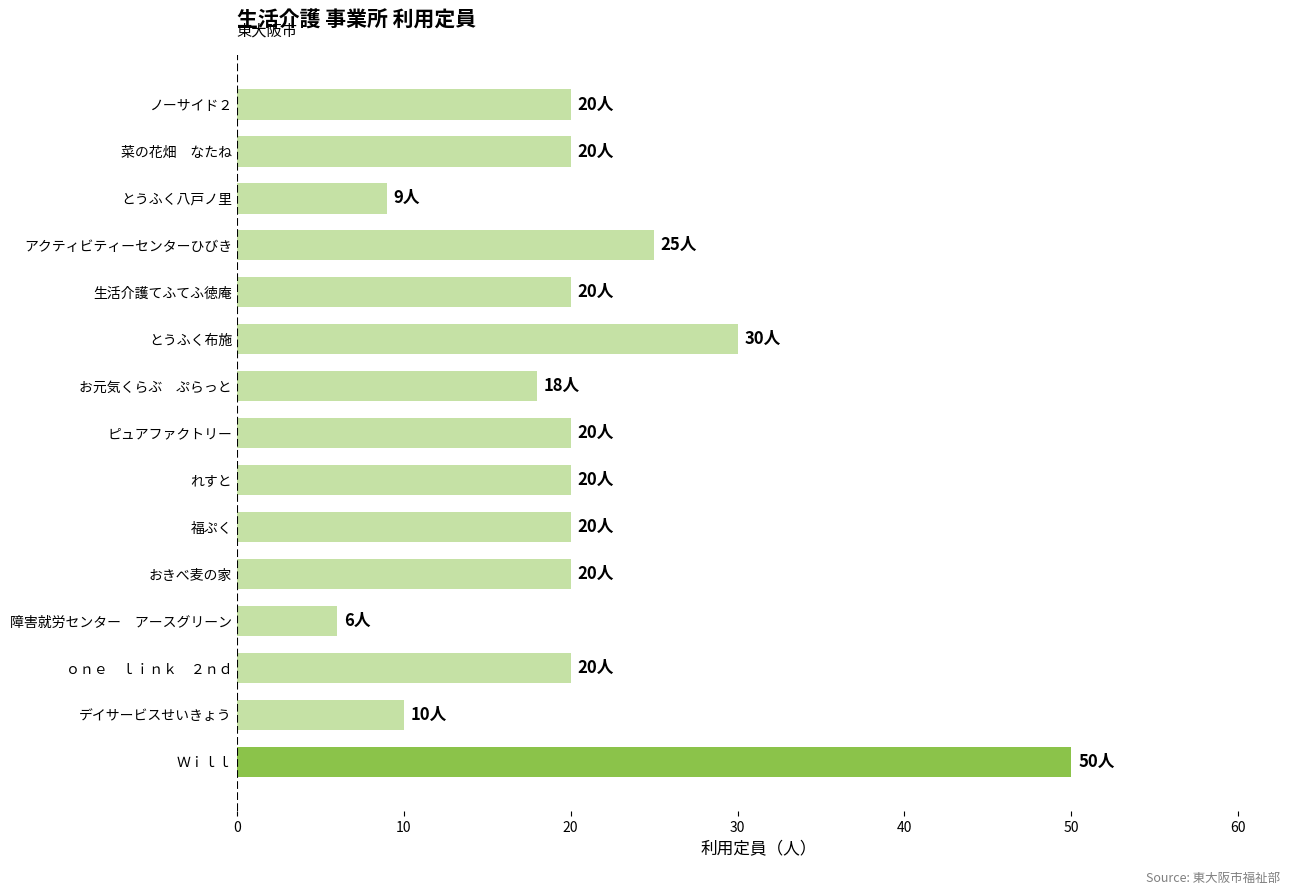

Reading bottom to top, extract all data points from this chart.

Ｗｉｌｌ=50	デイサービスせいきょう=10	ｏｎｅ　ｌｉｎｋ　２ｎｄ=20	障害就労センター　アースグリーン=6	おきべ麦の家=20	福ぷく=20	れすと=20	ピュアファクトリー=20	お元気くらぶ　ぷらっと=18	とうふく布施=30	生活介護てふてふ徳庵=20	アクティビティーセンターひびき=25	とうふく八戸ノ里=9	菜の花畑　なたね=20	ノーサイド２=20